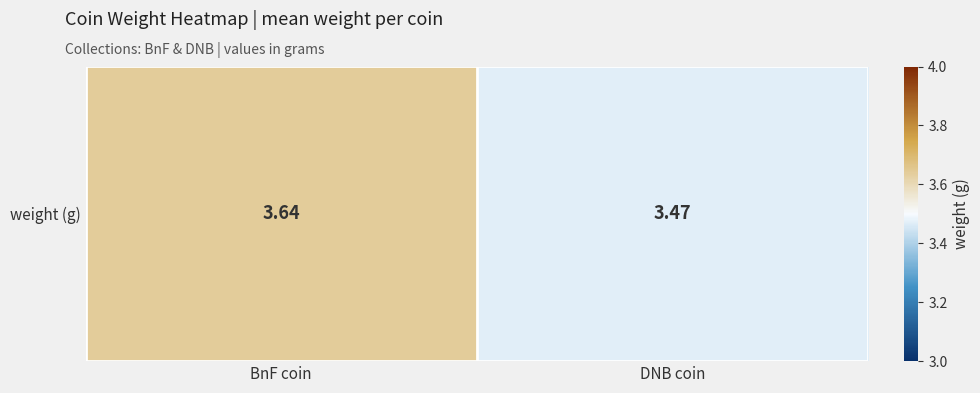

Reading left to right, extract all data points from this chart.

3.6	3.5